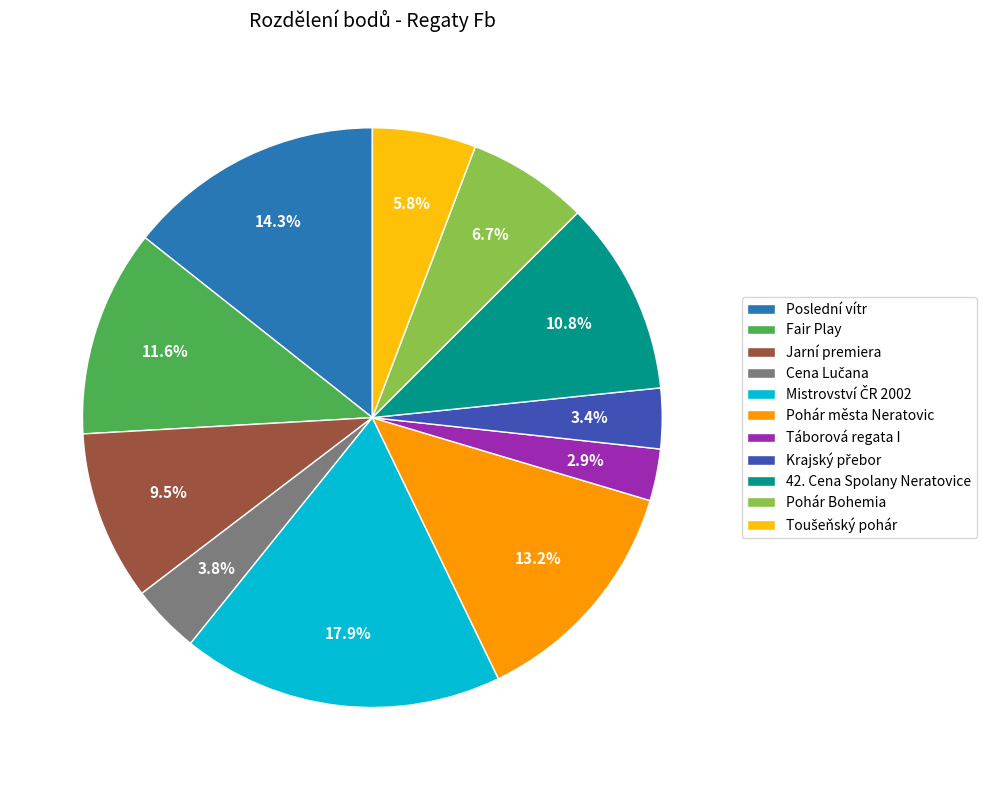

How much of the chart is everything except Pohár Bohemia?

93.3%